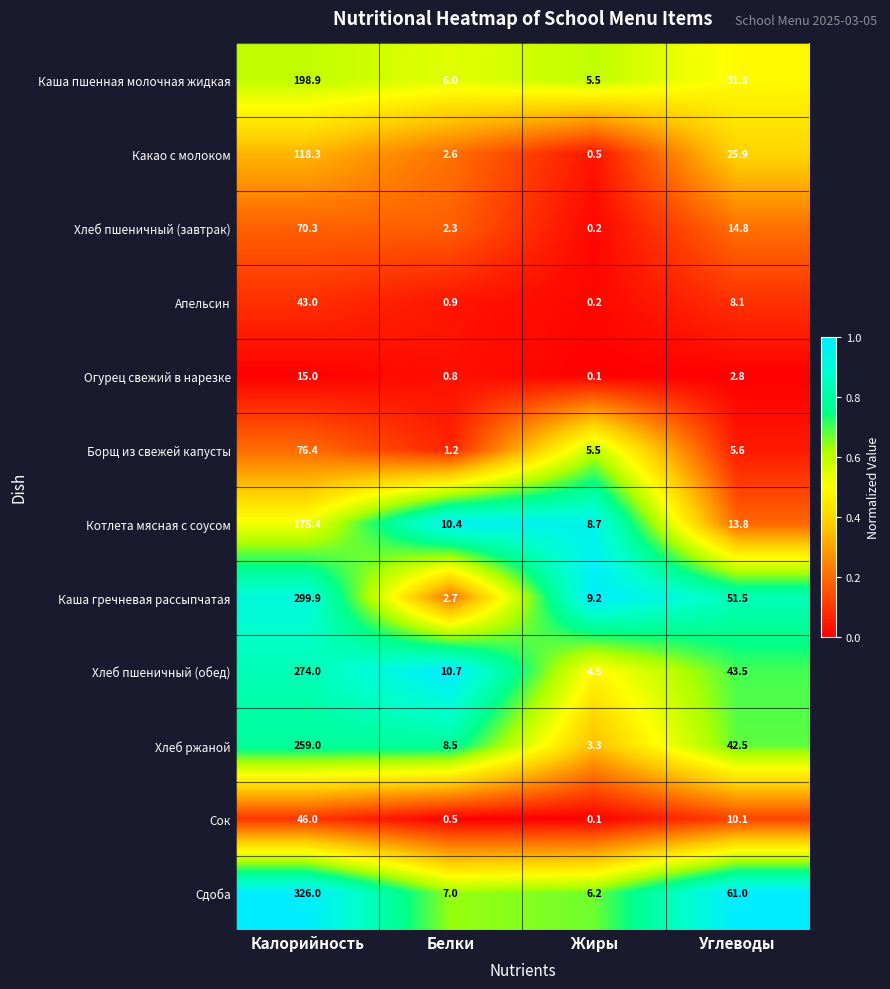

Which series has the largest total across all categories?

Сдоба